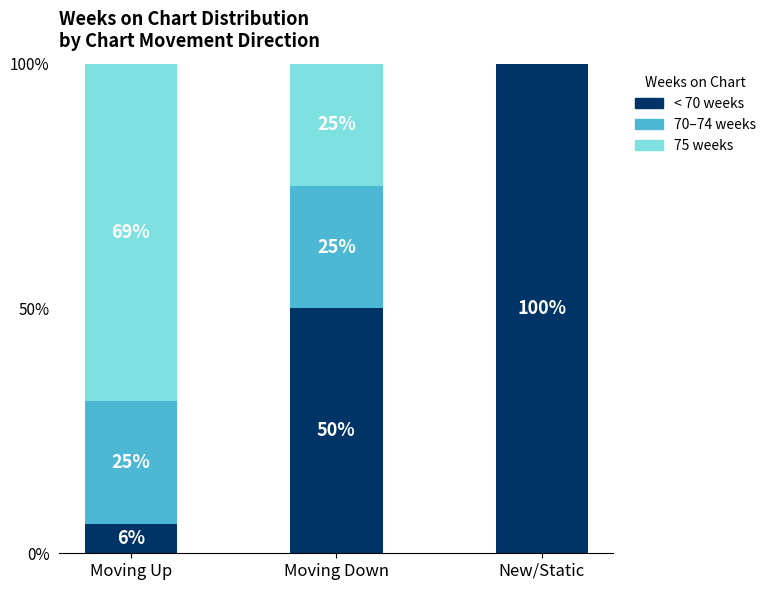

What is the total value across all series at Moving Down?

100